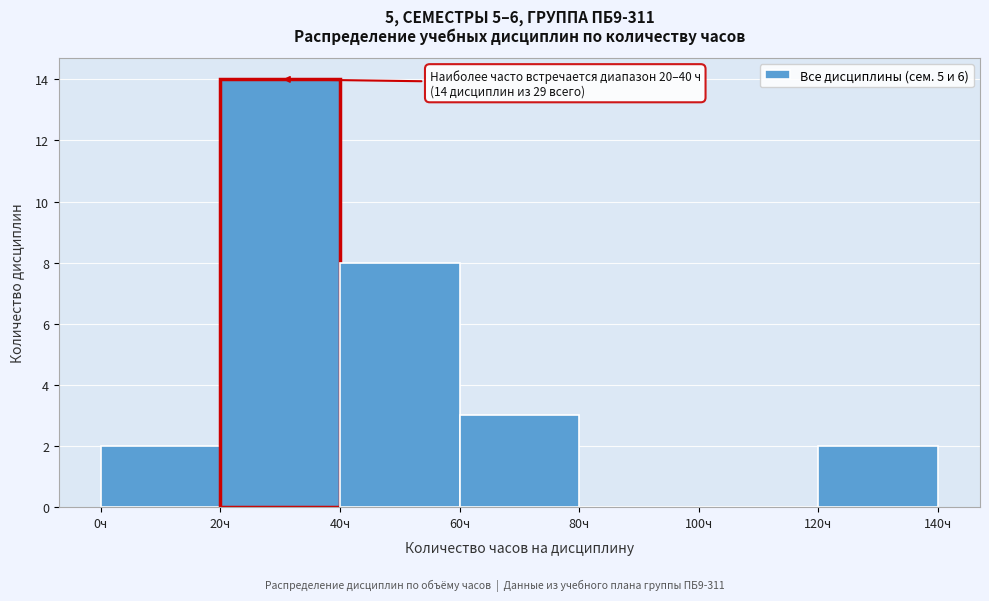

Over which range of the x-axis is the bar tallest?

20 to 40